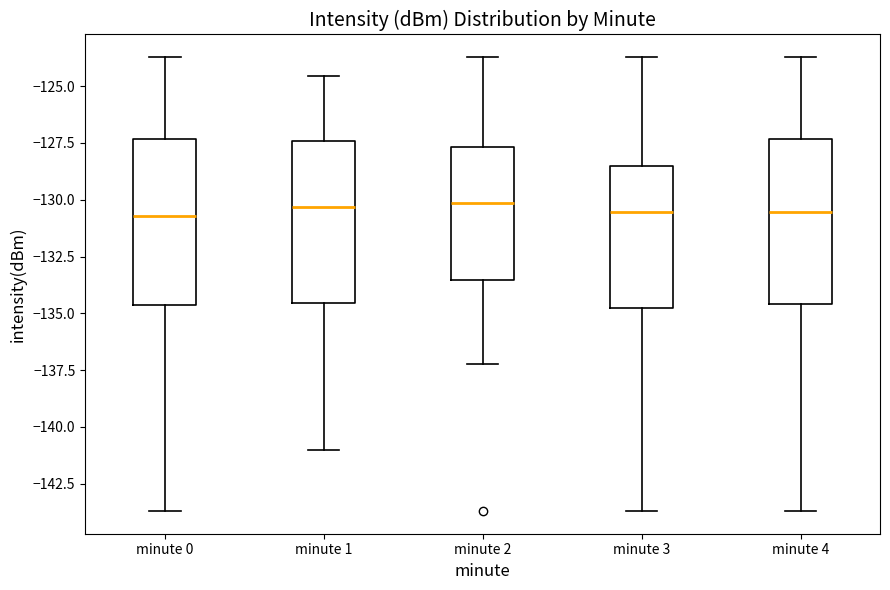

Reading left to right, transcribe this box plot: for each box, give where its median line is, the range the box spans, and where its two whiskers end, as read against the y-axis. The values are not printed on the chart, so give them approximately, as read against the axis.

minute 0: median -130.5, box -134.5 to -127.5, whiskers -143.5 to -123.5
minute 1: median -130.5, box -134.5 to -127.5, whiskers -141.0 to -124.5
minute 2: median -130.0, box -133.5 to -127.5, whiskers -137.0 to -123.5
minute 3: median -130.5, box -135.0 to -128.5, whiskers -143.5 to -123.5
minute 4: median -130.5, box -134.5 to -127.5, whiskers -143.5 to -123.5